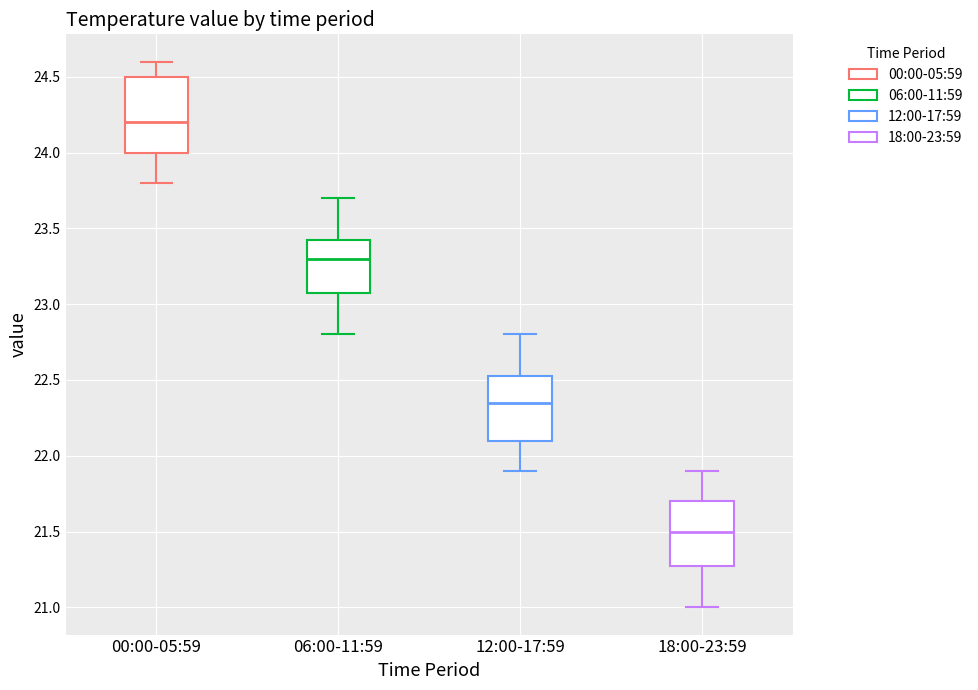

Comparing the boxes themselves (not the whiskers), which one is the tallest?

00:00-05:59